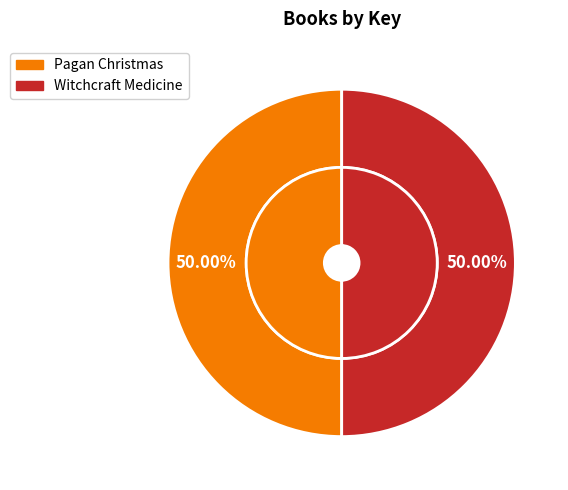

The Witchcraft Medicine (Key: 100442962) slice represents 50% of the pie. True or false?

True